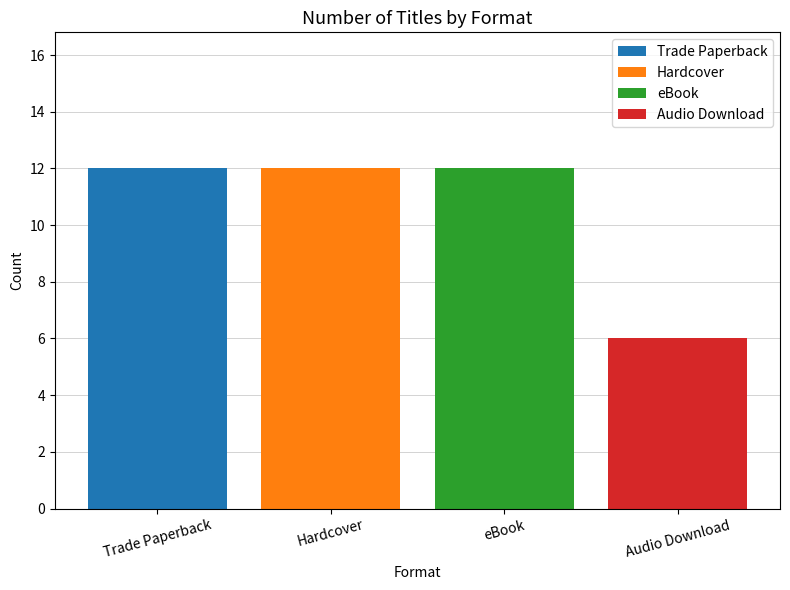

At which label does Trade Paperback reach its peak?

Trade Paperback